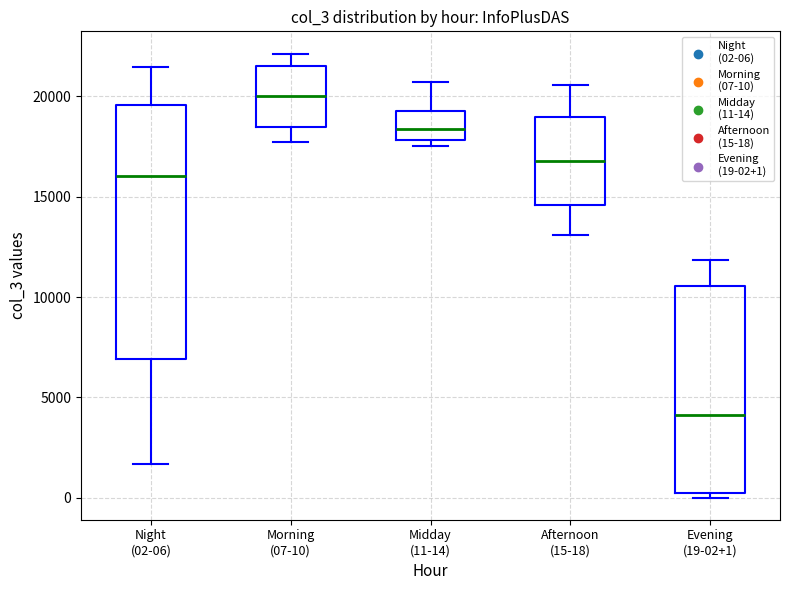

Reading left to right, read every box against the y-axis: the position of its median line, the range the box covers, and the ends of its whiskers. The values are not printed on the chart, so give them approximately, as read against the axis.

Night (02-06): median 16000, box 7000 to 19500, whiskers 1500 to 21500
Morning (07-10): median 20000, box 18500 to 21500, whiskers 17500 to 22000
Midday (11-14): median 18500, box 18000 to 19500, whiskers 17500 to 20500
Afternoon (15-18): median 17000, box 14500 to 19000, whiskers 13000 to 20500
Evening (19-02+1): median 4000, box 0 to 10500, whiskers 0 (just below the box's lower edge) to 12000